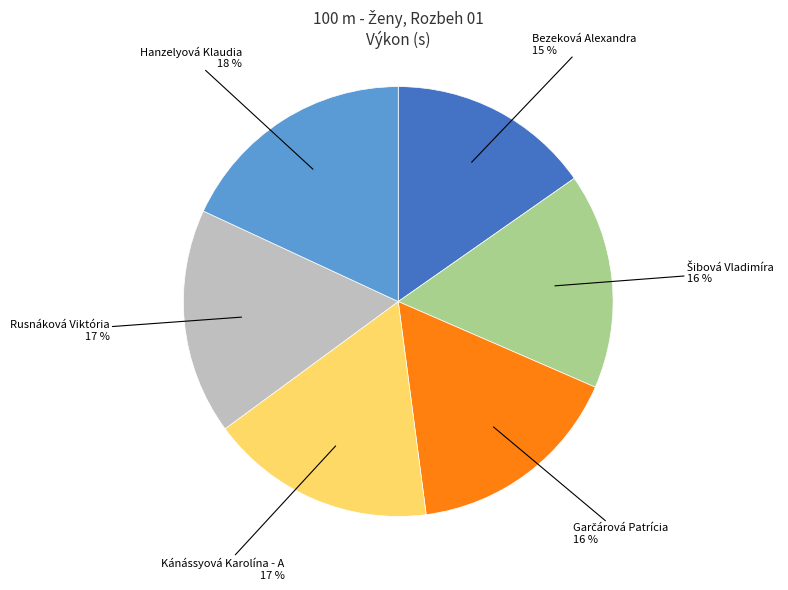

To the nearest percent, what is the average slice percentage?

17%